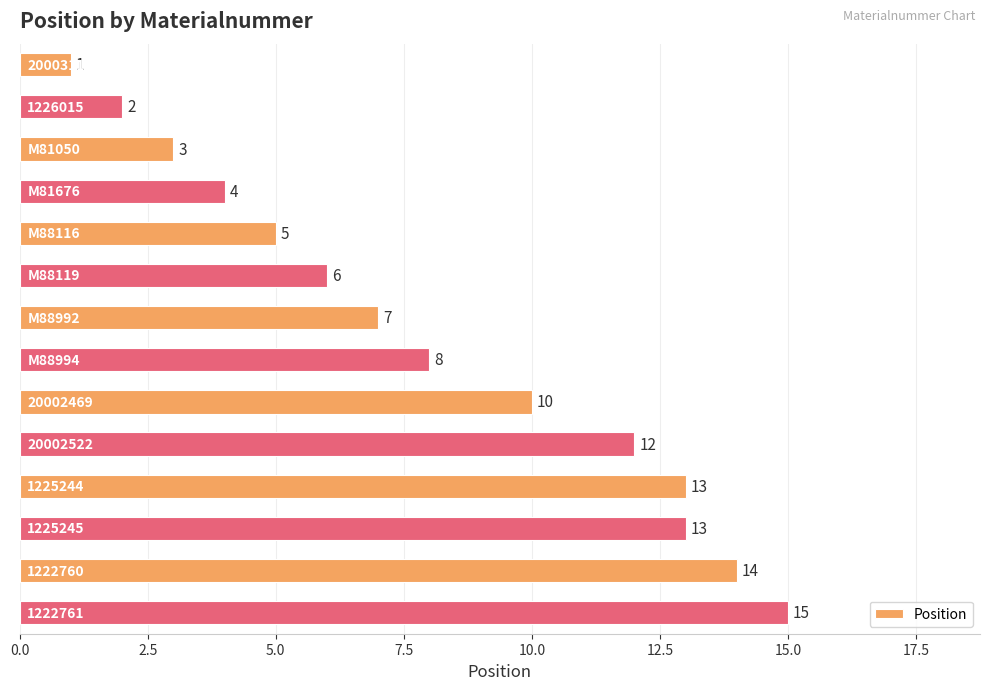

What is the average value?

8